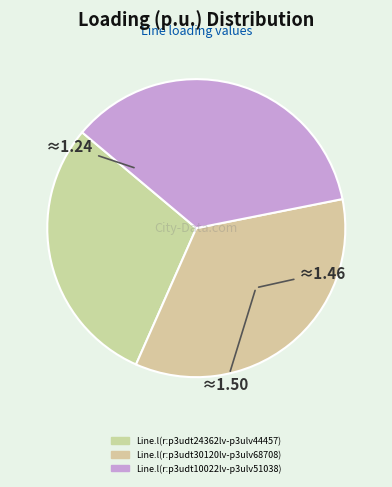

What is the change in value from Line.l(r:p3udt24362lv-p3ulv44457) to Line.l(r:p3udt10022lv-p3ulv51038)?

+0.3